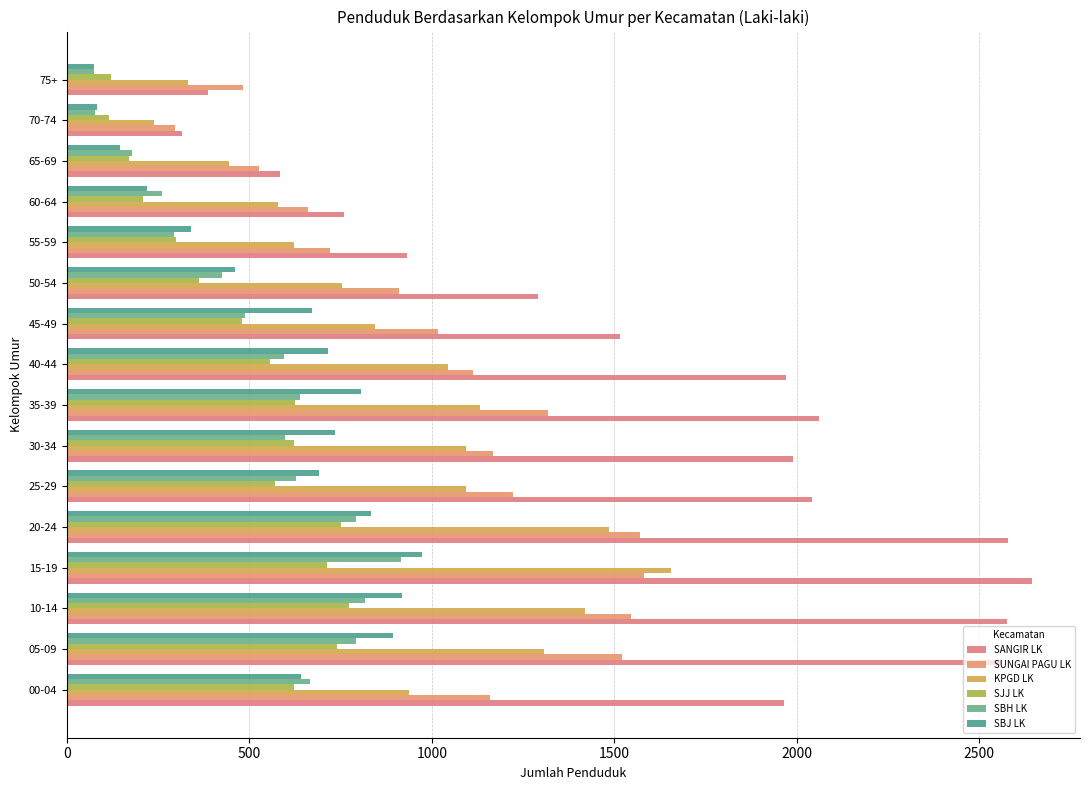

How many data points in SBH LK are less than 598?

8